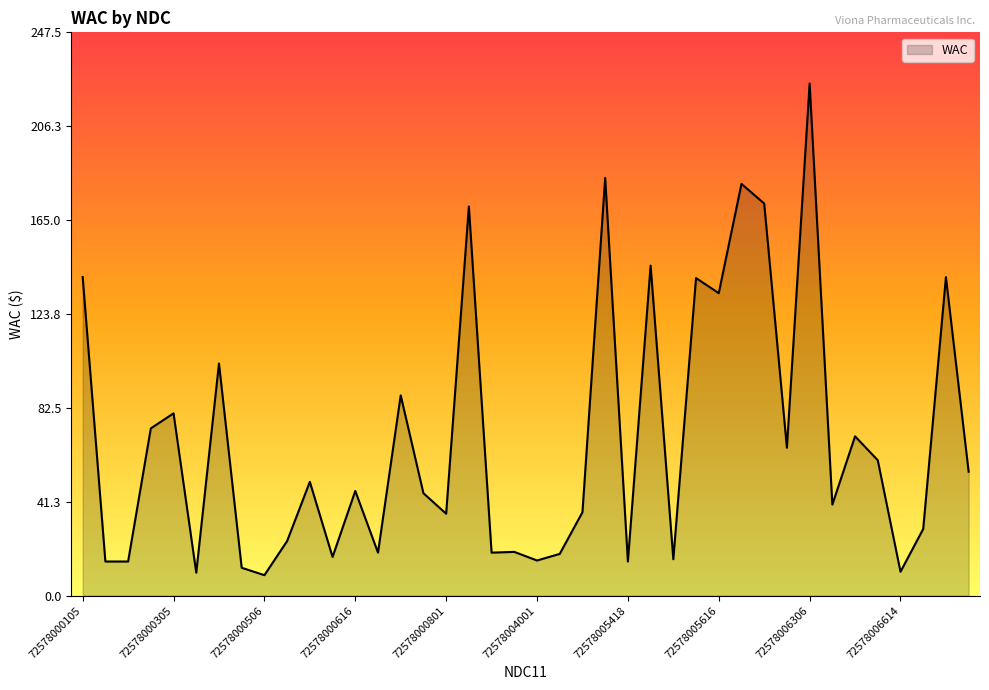

What is the maximum value shown in the chart?

225.0